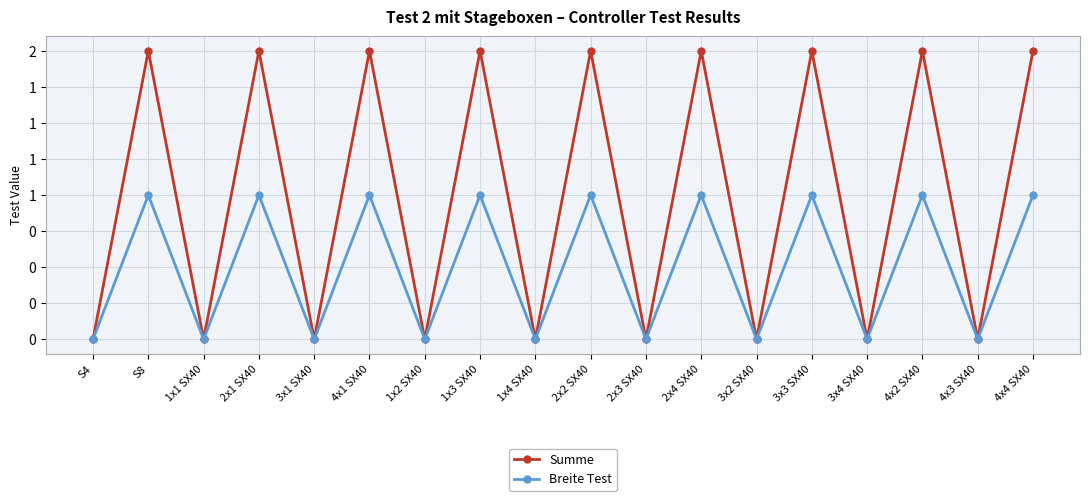

Rank the series by their maximum value, from lowest to highest.

Breite Test, Summe